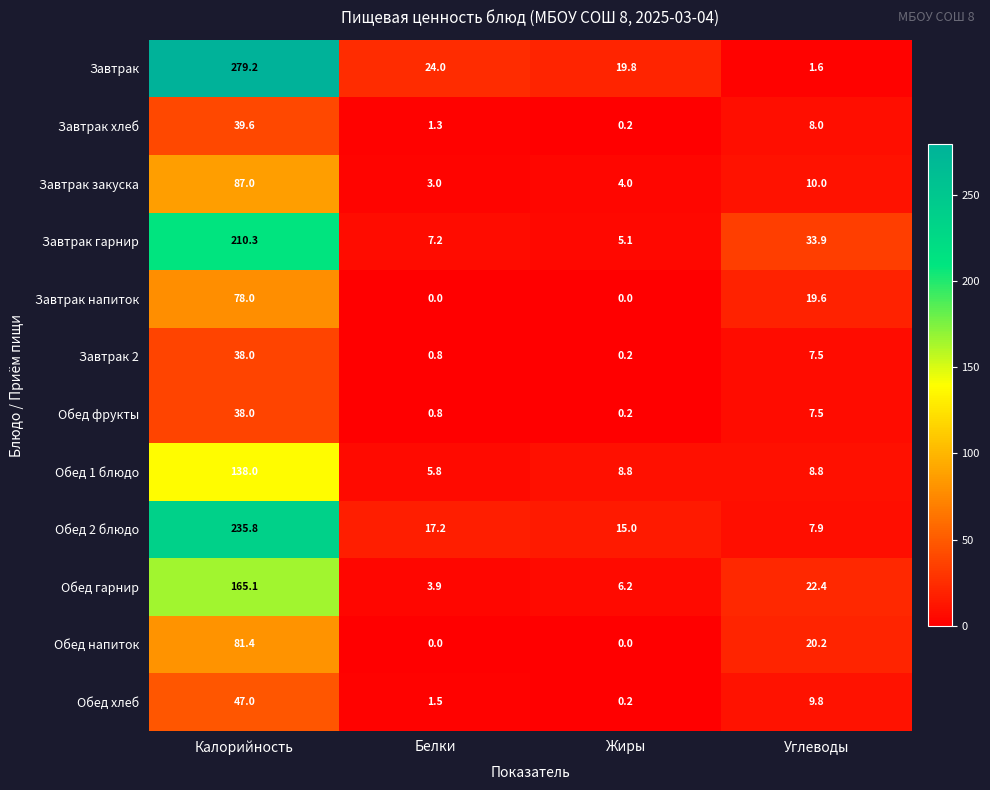

Which category has the highest value across all series?

Калорийность